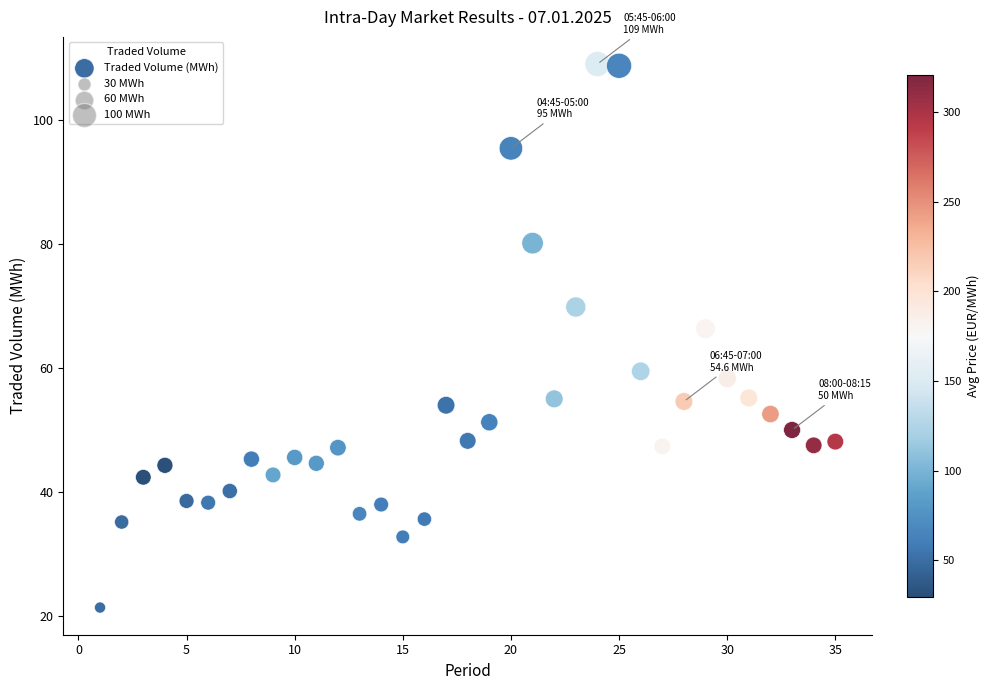

What is the range of X values (max minus min)?

34.0